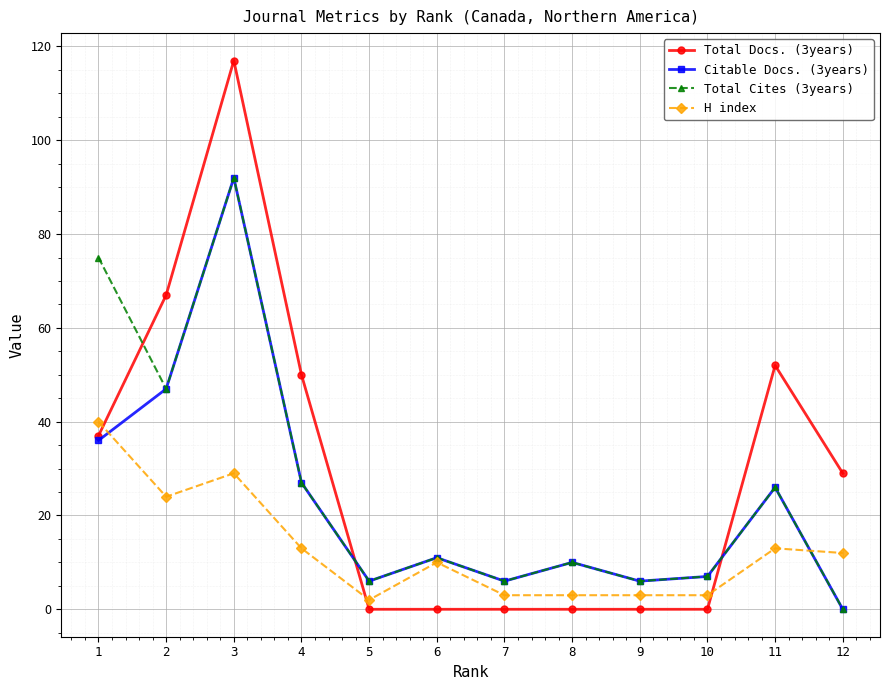

Which series has the largest range (max minus min)?

Total Docs. (3years)